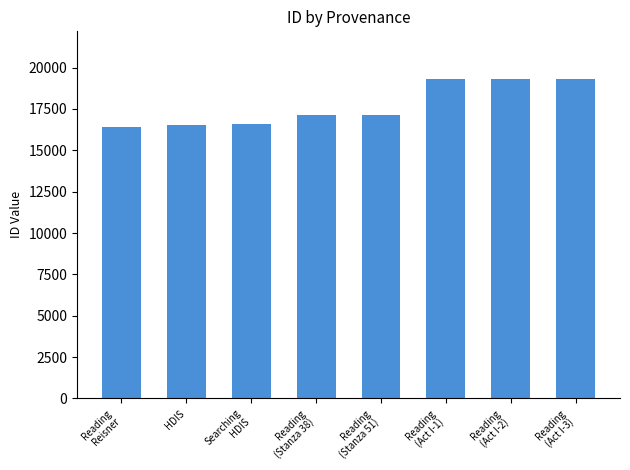

What is the label of the 6th bar from the left?

Reading
(Act I-1)